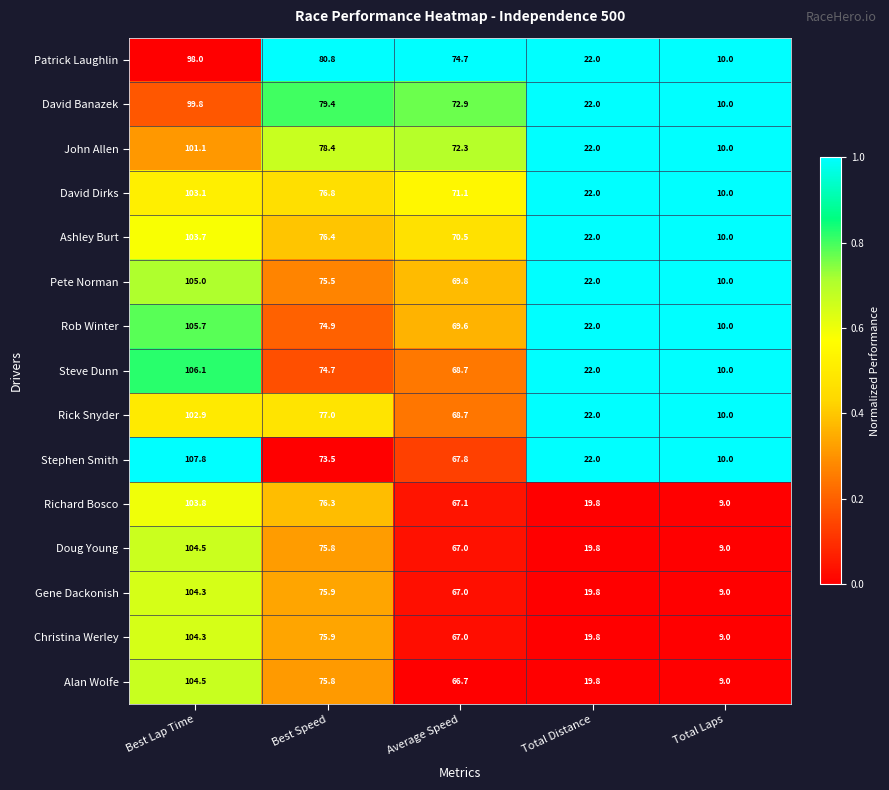

List the labels in order of Gene Dackonish value, largest first.

Best Lap Time, Best Speed, Average Speed, Total Distance, Total Laps